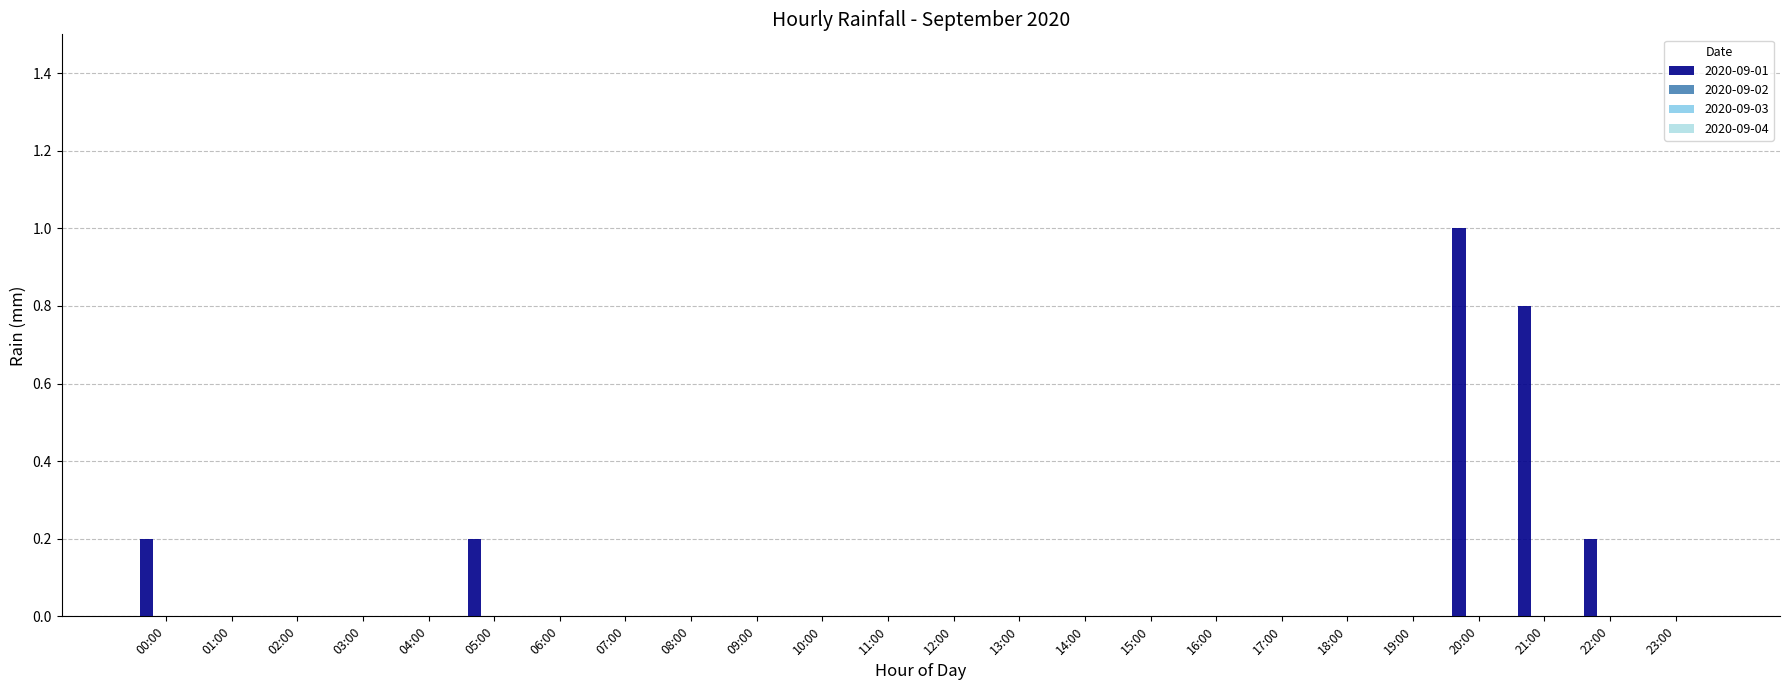

What is the maximum value shown in the chart?

1.0